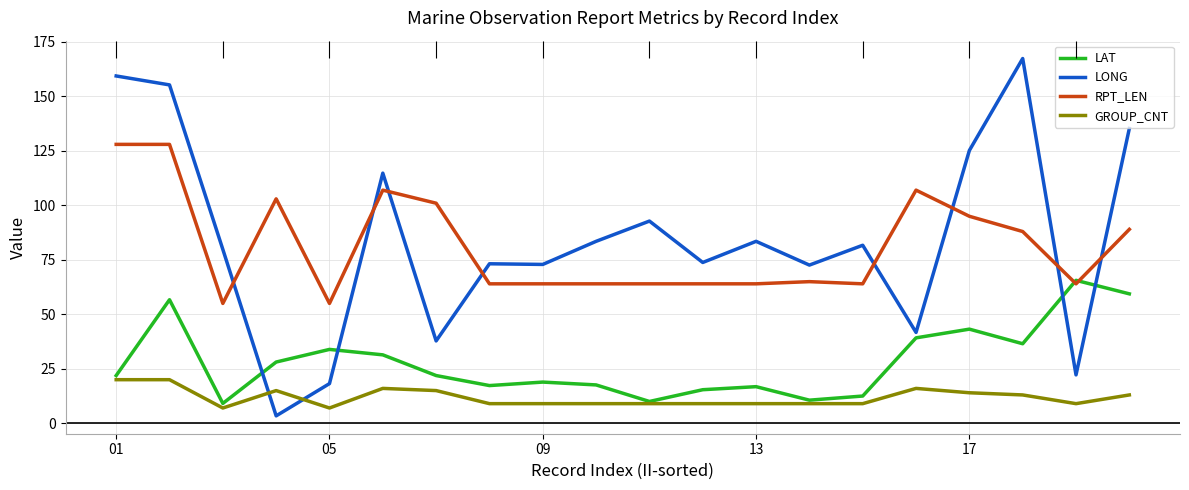

Reading left to right, what are all the values shown in this chart?

LAT: 21.9	56.7	9.1	28.1	33.9	31.4	21.9	17.3	18.9	17.6	10.0	15.4	16.8	10.6	12.5	39.2	43.2	36.5	65.6	59.4
LONG: 159.4	155.3	79.8	3.4	18.2	114.8	37.8	73.2	72.9	83.5	92.8	73.8	83.5	72.6	81.7	41.7	125.2	167.4	22.2	135.3
RPT_LEN: 128.0	128.0	55.0	103.0	55.0	107.0	101.0	64.0	64.0	64.0	64.0	64.0	64.0	65.0	64.0	107.0	95.0	88.0	64.0	89.0
GROUP_CNT: 20.0	20.0	7.0	15.0	7.0	16.0	15.0	9.0	9.0	9.0	9.0	9.0	9.0	9.0	9.0	16.0	14.0	13.0	9.0	13.0